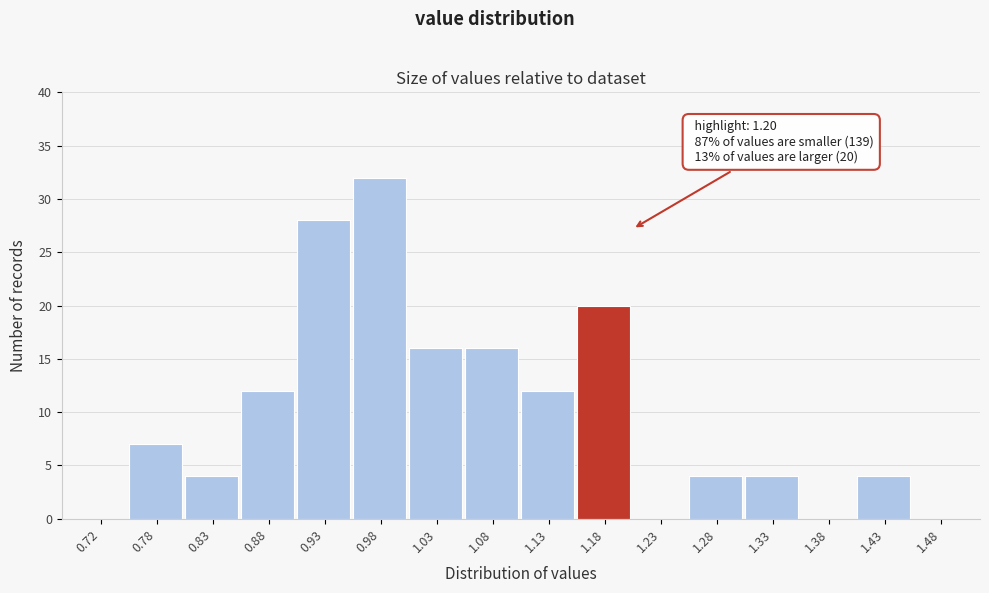

Over which range of the x-axis is the bar tallest?

0.95 to 1.00